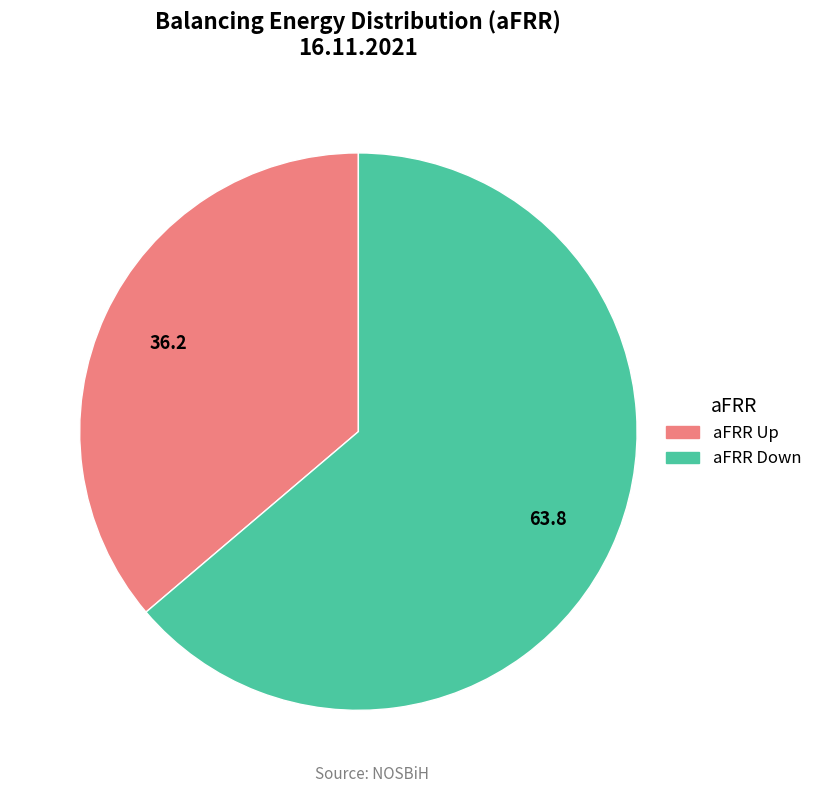

Which category has the biggest portion of the pie?

aFRR Down